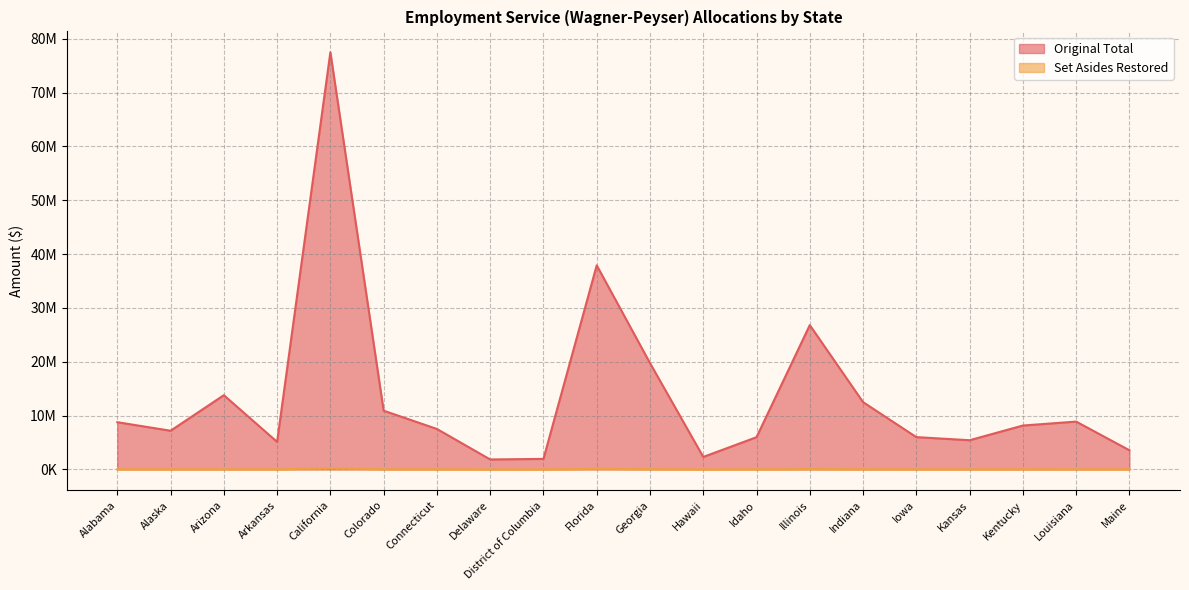

True or false: Original Total has more than 1 interior local peaks.

True